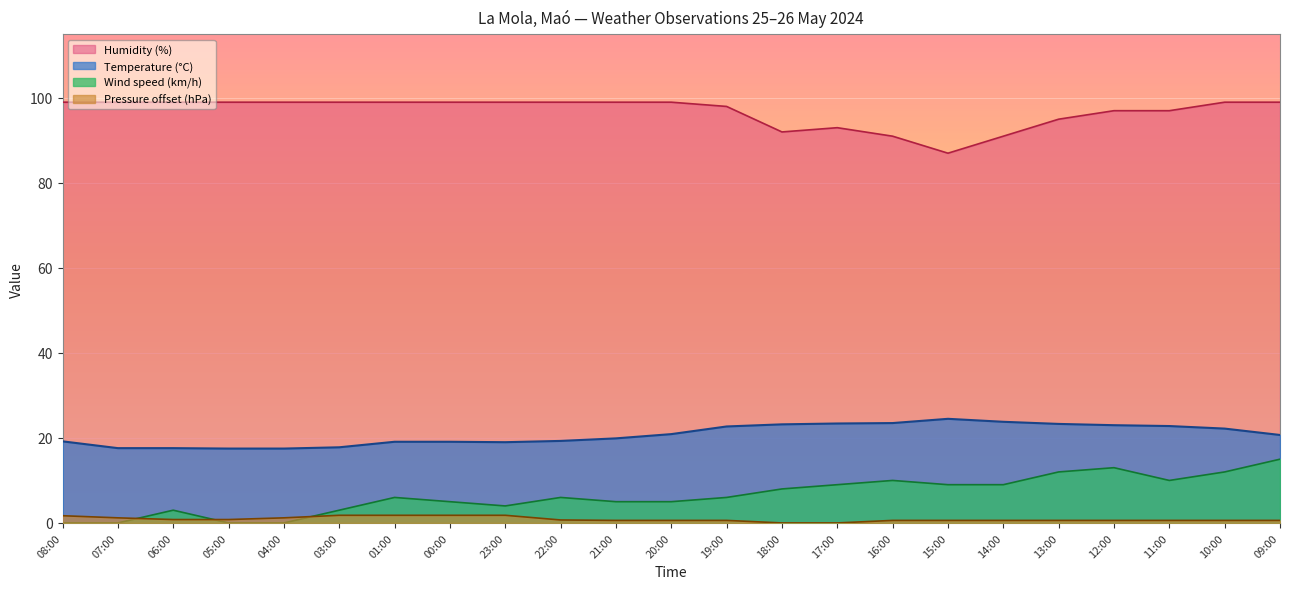

At which label does Pressure (hPa) reach its minimum?

18:00